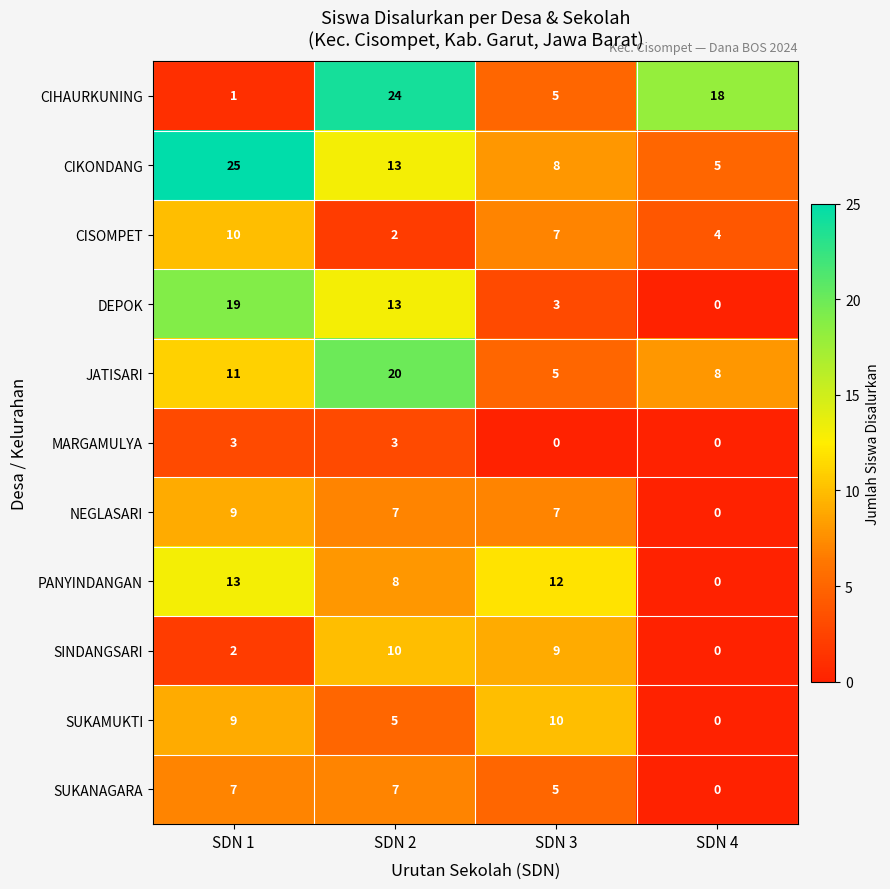

What is the sum of the SUKAMUKTI values at SDN 3 and SDN 4?

10